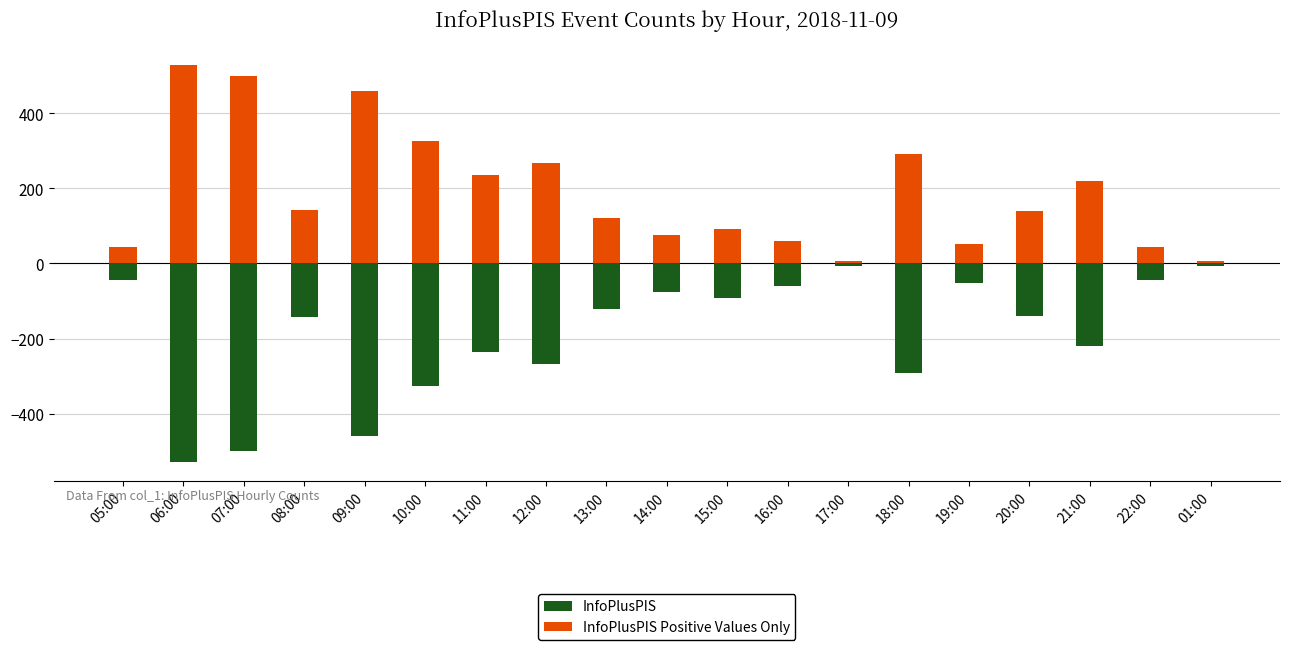

The value of InfoPlusPIS Positive Values Only at 07:00 is 499. True or false?

True